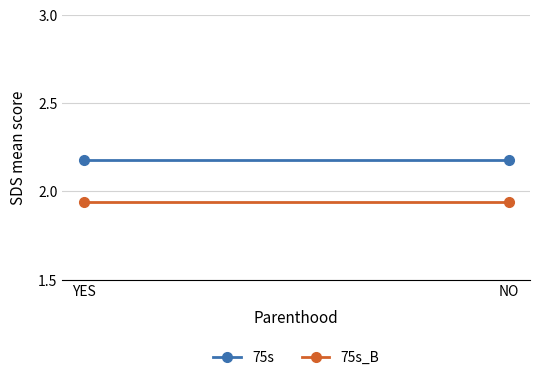

Is this an area chart (filled region under the line)?

No